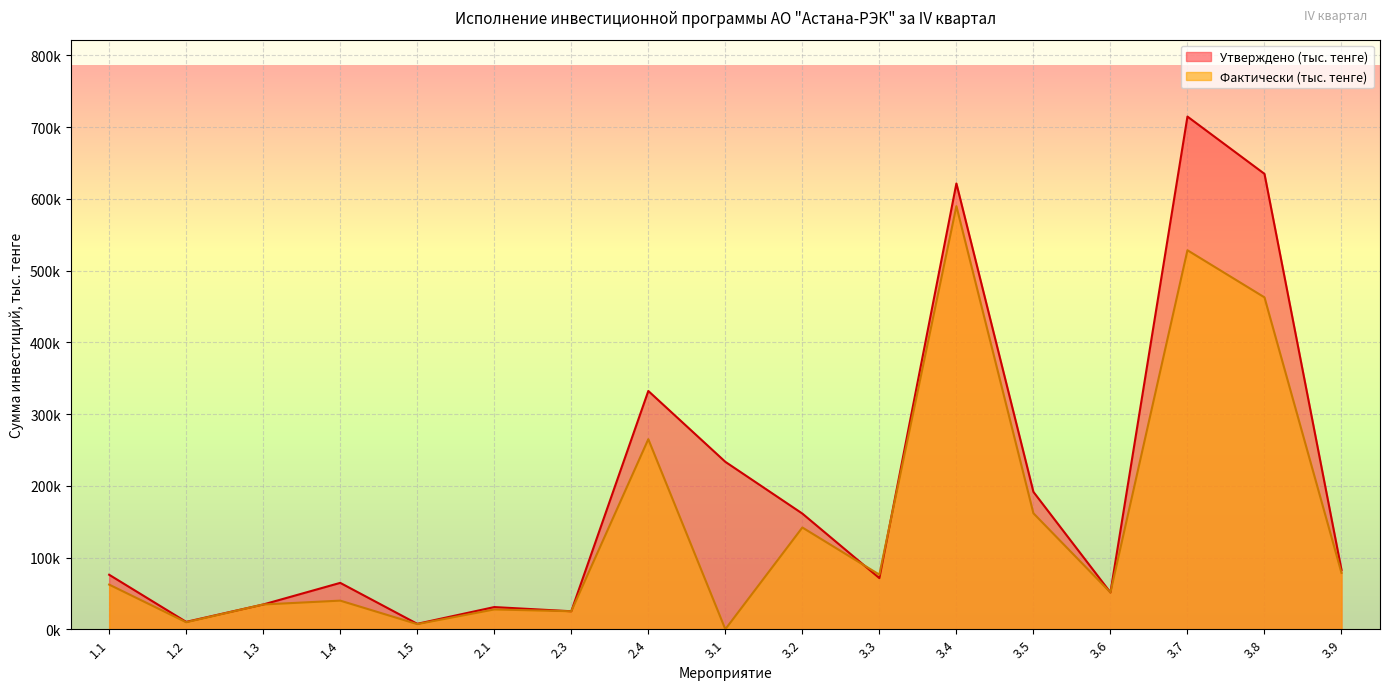

The value of Фактически (тыс. тенге) at 2.1 is 42282. True or false?

False